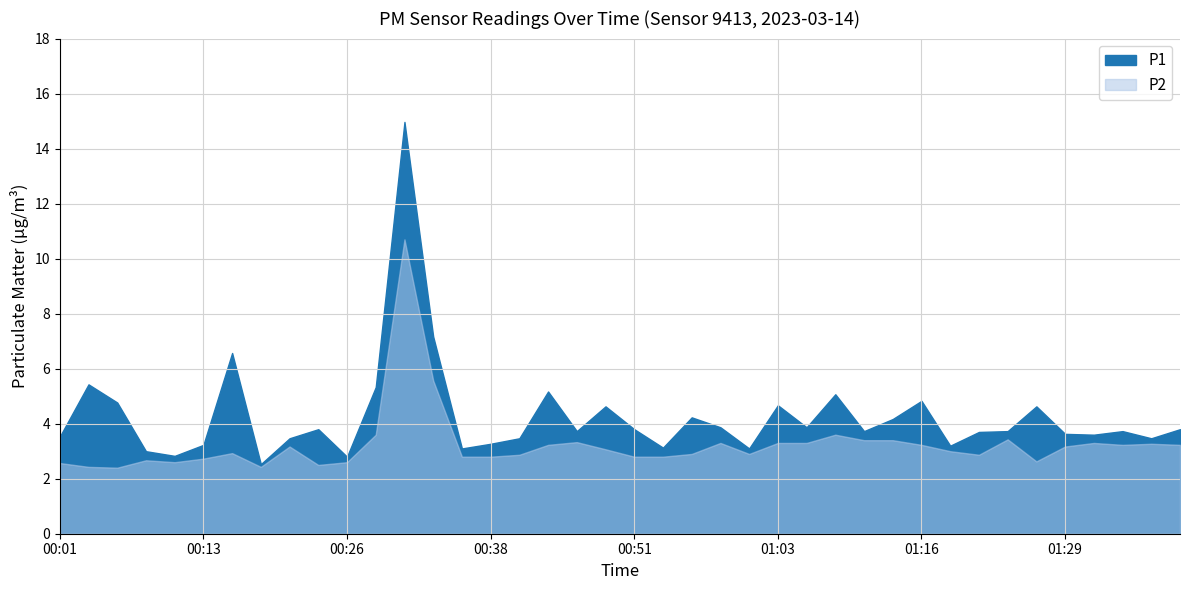

What is the label of the 23rd point from the right?

00:43